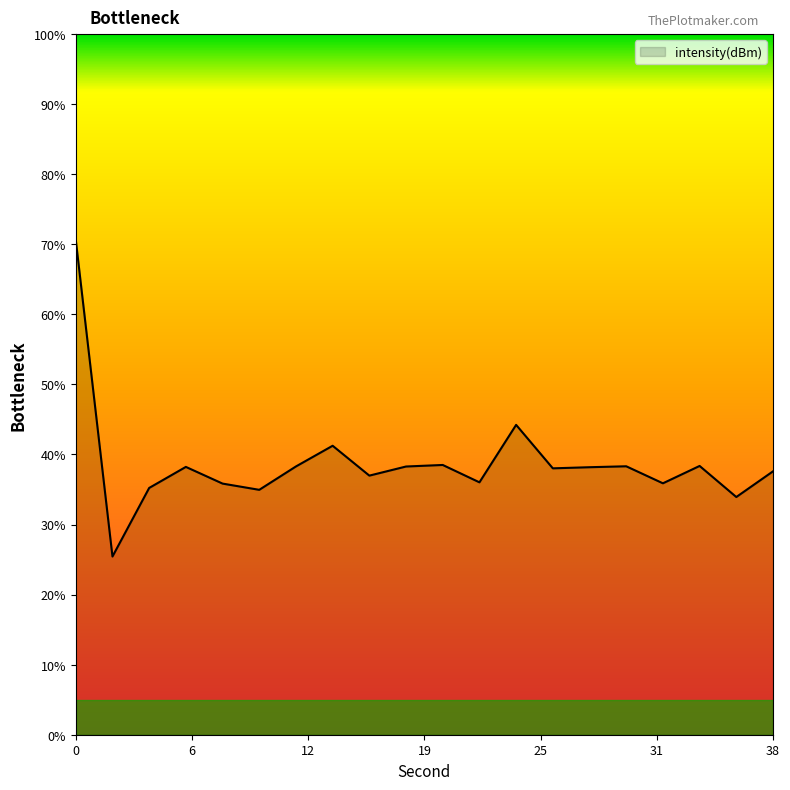

What is the difference between the maximum and minimum values?

45.2